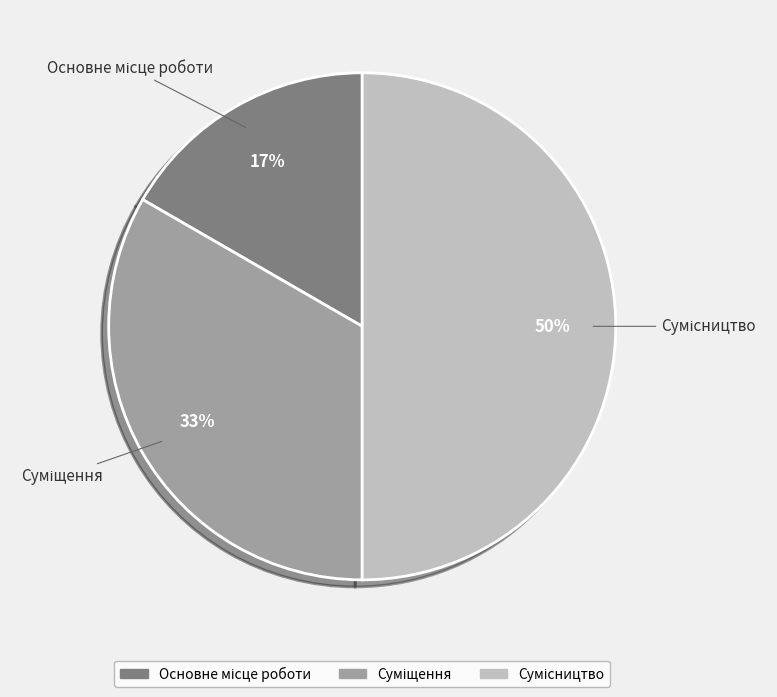

To the nearest percent, what is the average slice percentage?

33%